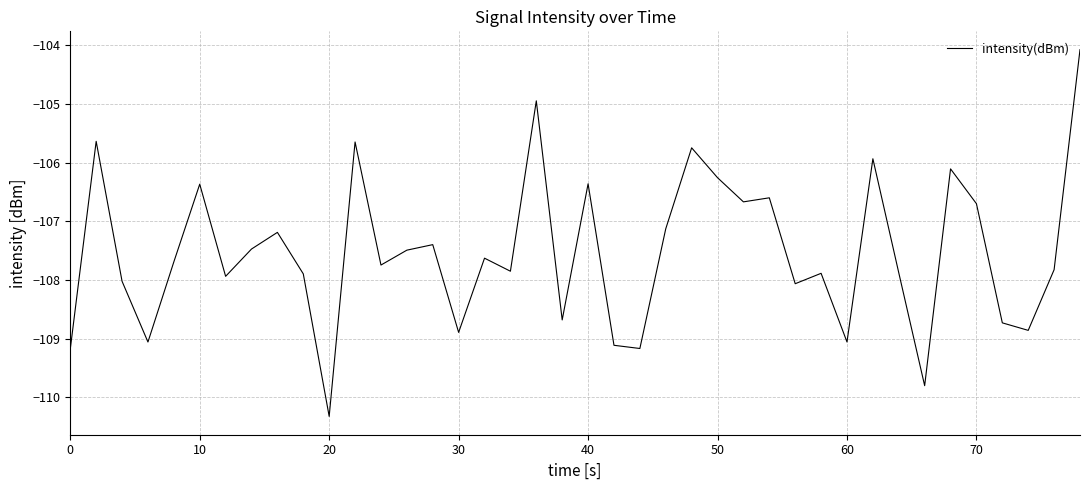

What is the smallest value displayed?

-110.3